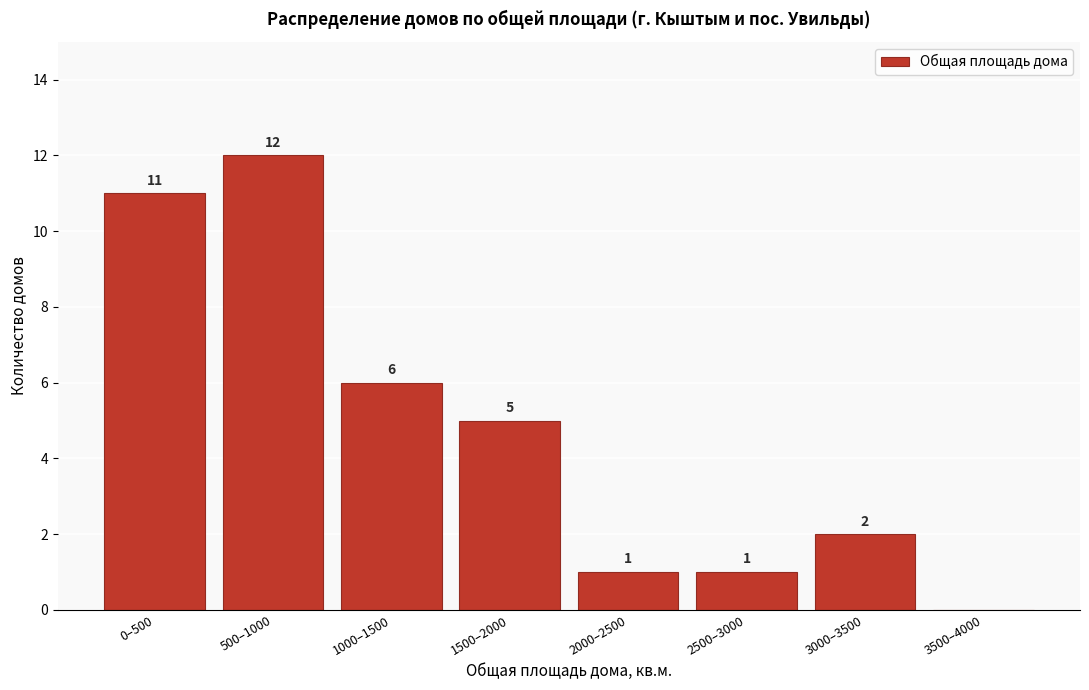

Reading left to right, transcribe all the data shown in this chart.

0–500=11	500–1000=12	1000–1500=6	1500–2000=5	2000–2500=1	2500–3000=1	3000–3500=2	3500–4000=0